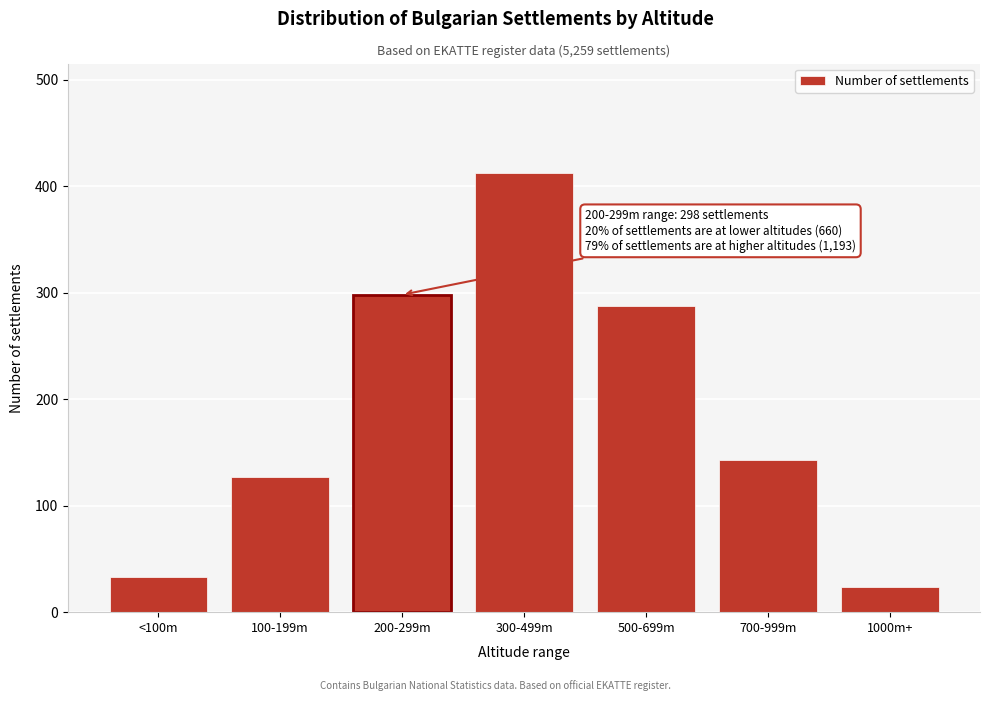

Reading left to right, what are all the values shown in this chart?

<100m=33	100-199m=127	200-299m=298	300-499m=412	500-699m=287	700-999m=143	1000m+=24